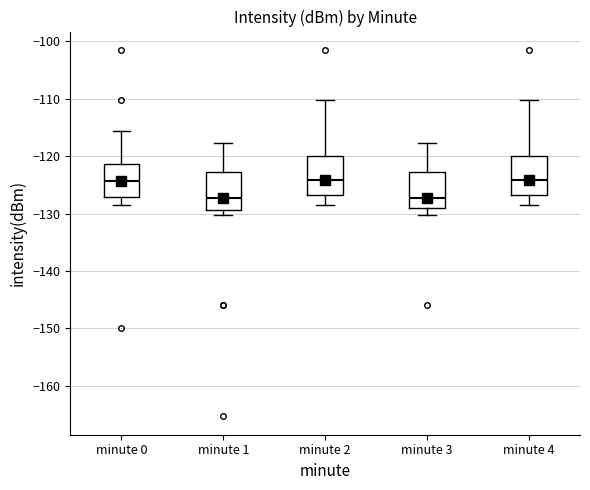

Reading left to right, transcribe this box plot: for each box, give where its median line is, the range the box spans, and where its two whiskers end, as read against the y-axis. The values are not printed on the chart, so give them approximately, as read against the axis.

minute 0: median -124, box -127 to -121, whiskers -129 to -116
minute 1: median -127, box -129 to -123, whiskers -130 to -118
minute 2: median -124, box -127 to -120, whiskers -129 to -110
minute 3: median -127, box -129 to -123, whiskers -130 to -118
minute 4: median -124, box -127 to -120, whiskers -129 to -110